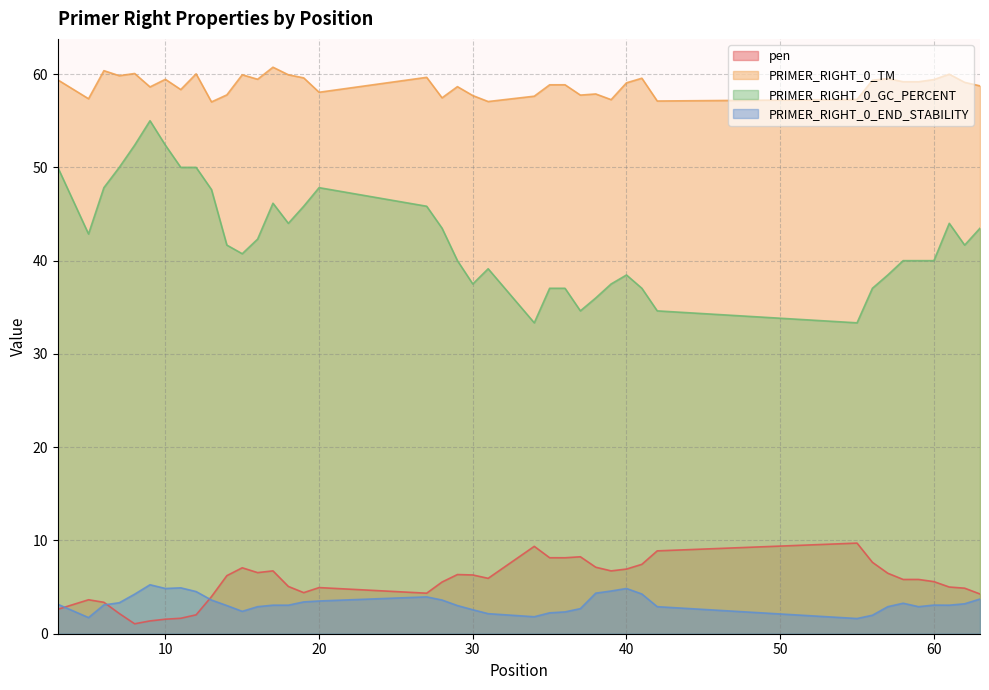

What are all the series names shown in the legend?

pen, PRIMER_RIGHT_0_TM, PRIMER_RIGHT_0_GC_PERCENT, PRIMER_RIGHT_0_END_STABILITY